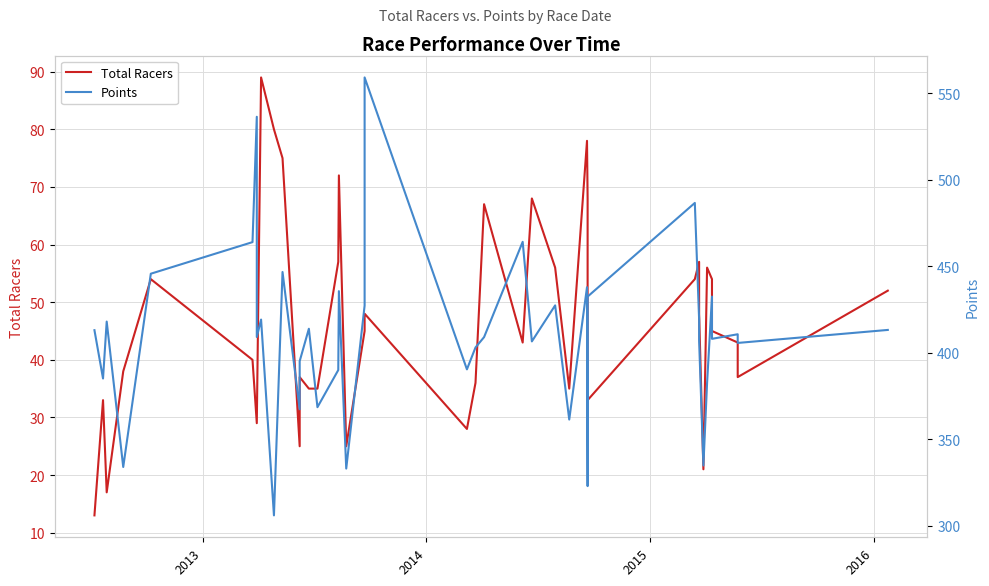

True or false: Total Racers and Points intersect in this chart.

False